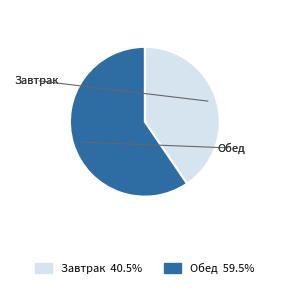

What is the majority slice?

Обед